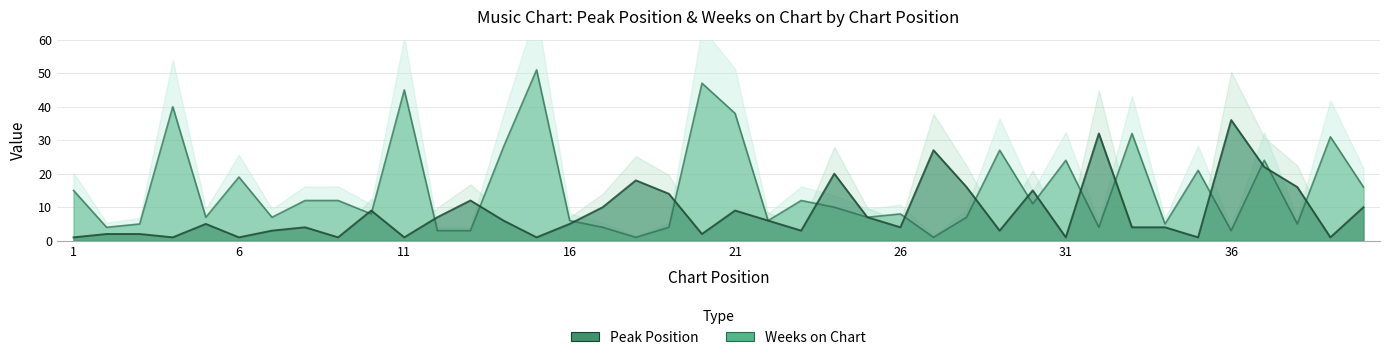

What is the smallest value displayed?

1